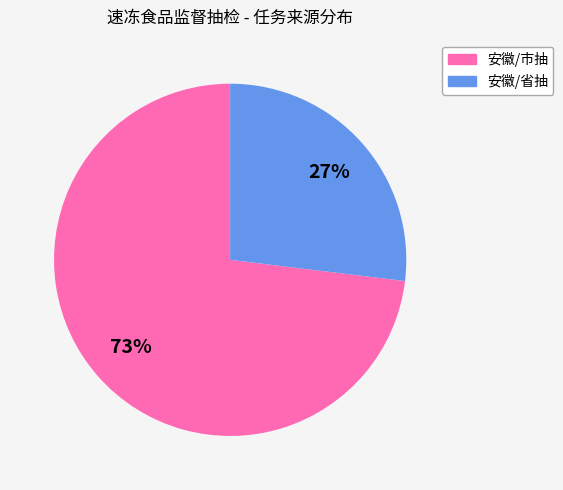

To the nearest percent, what is the difference between the largest and smallest slice percentages?

46%